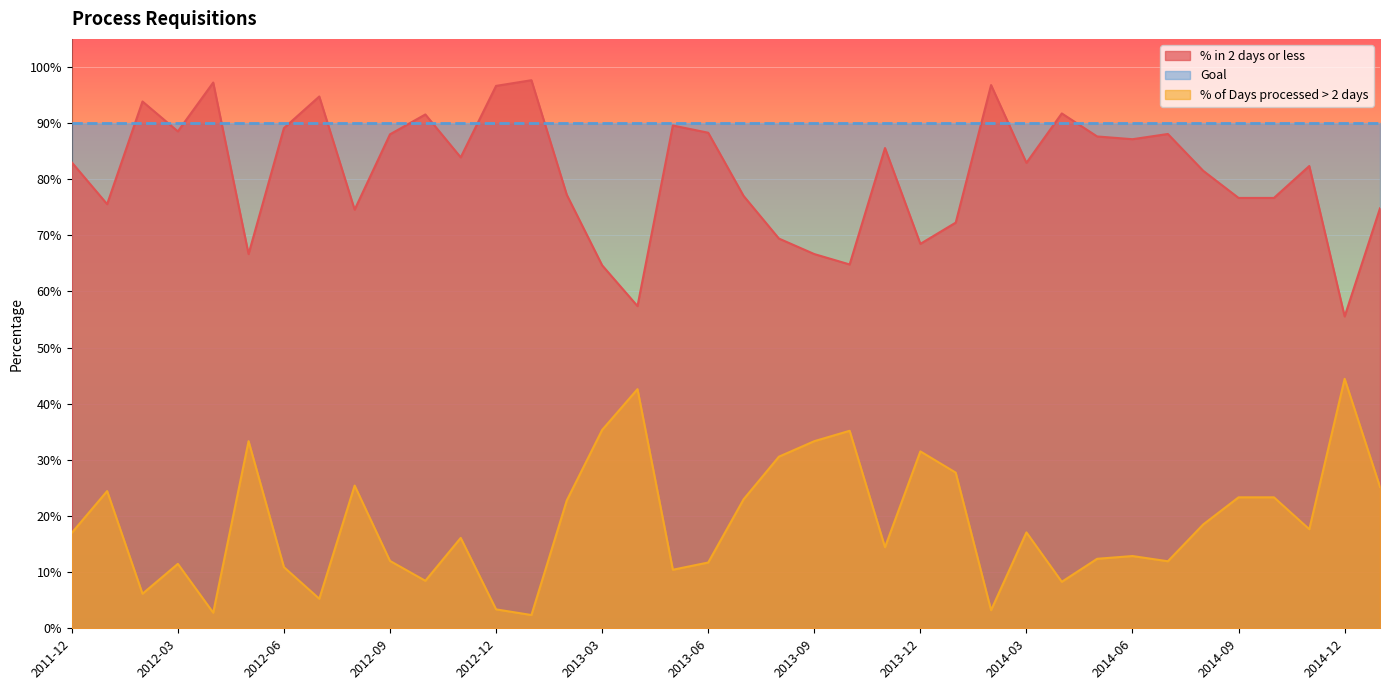

Which series has the widest spread of values?

% in 2 days or less